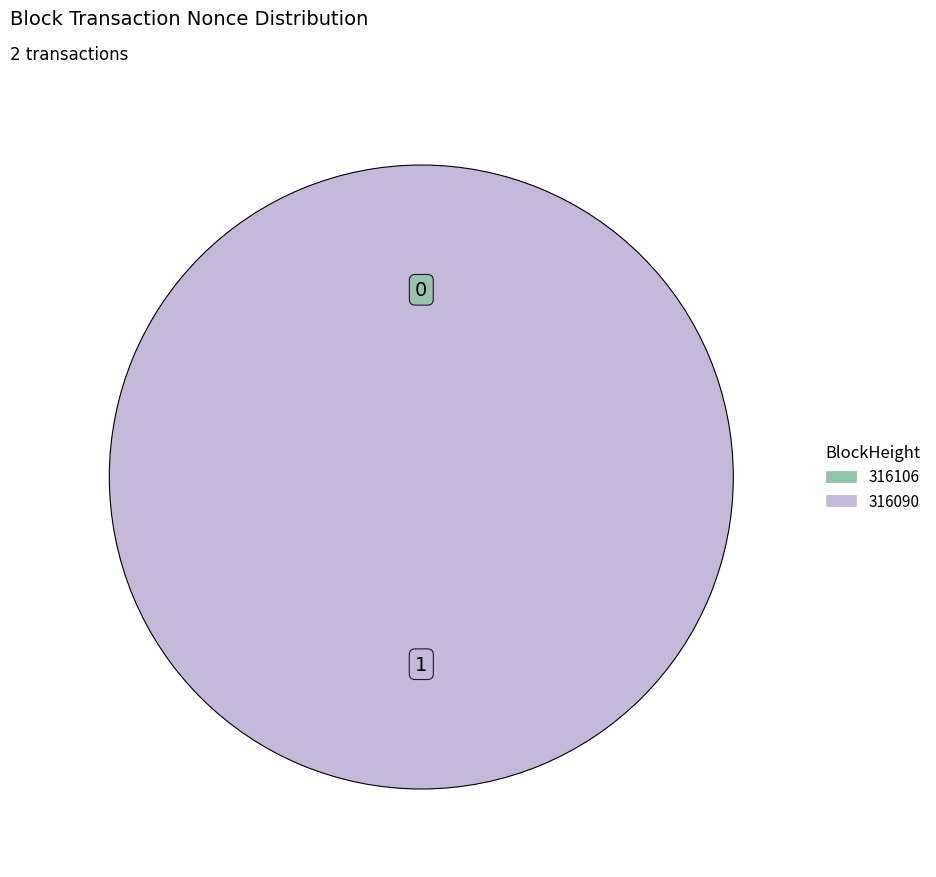

True or false: 316106 accounts for 1% of the total.

False